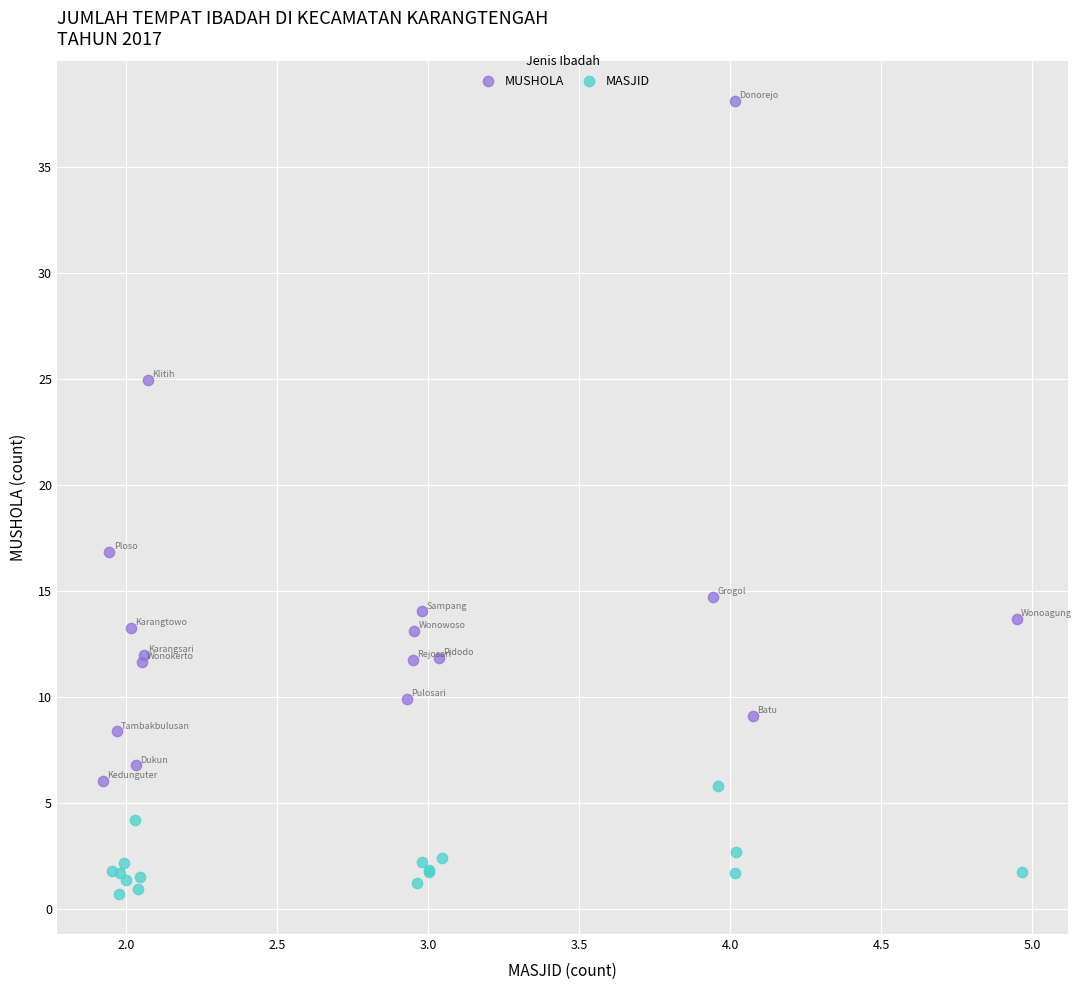

Which series reaches the maximum Y coordinate?

MUSHOLA